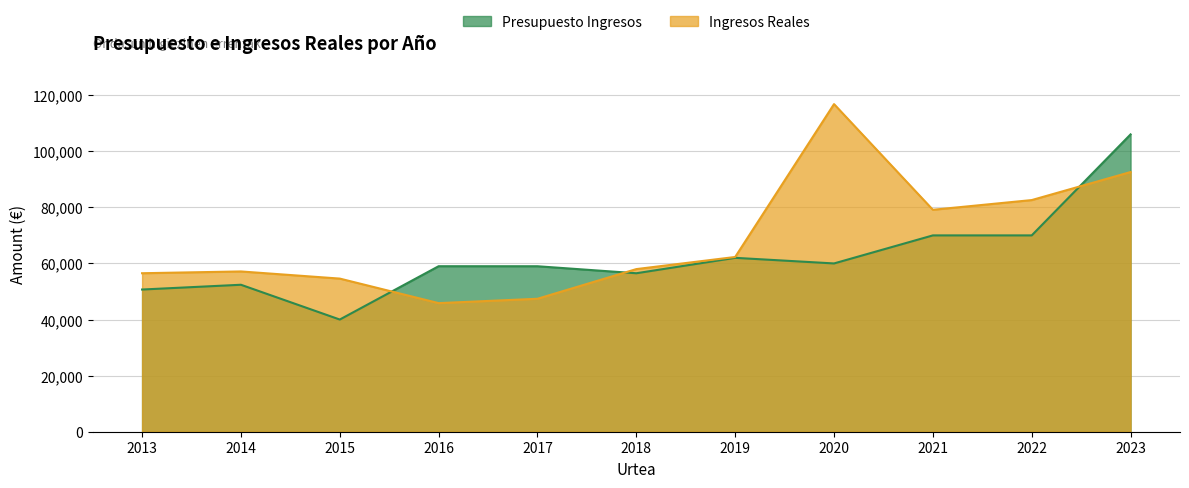

At which category does the chart reach its minimum across all series?

2015